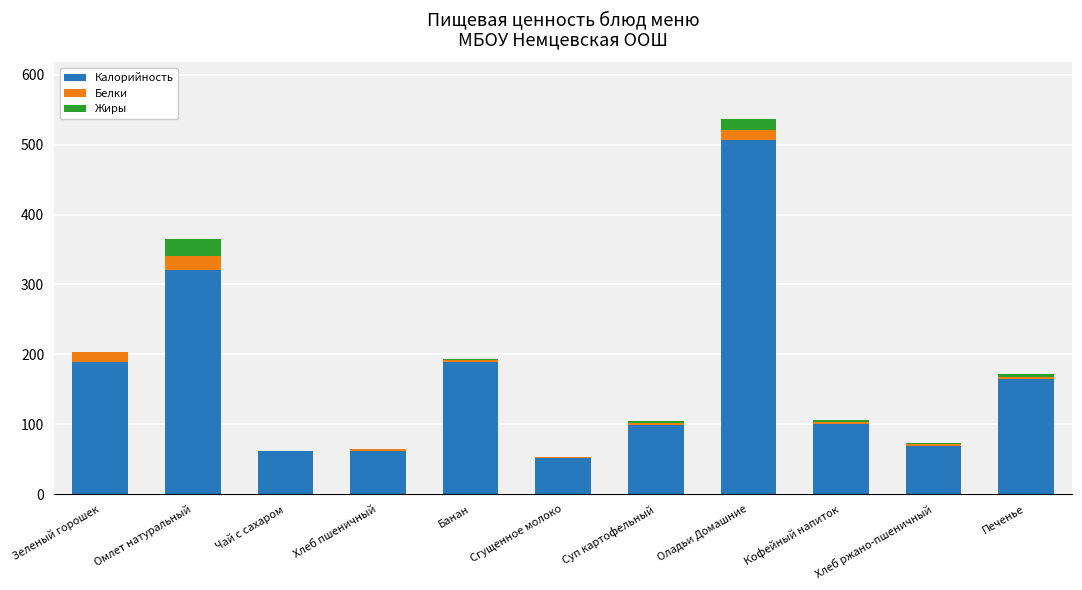

At which label does Калорийность first exceed 100?

Зеленый горошек